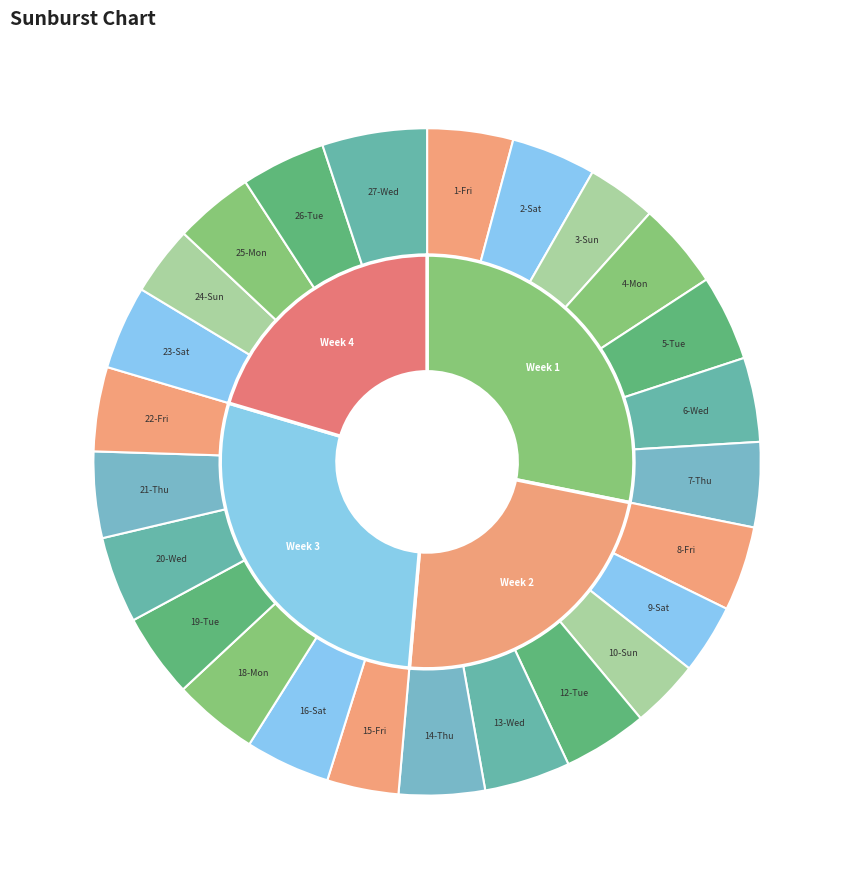

The 15-Fri slice represents 1% of the pie. True or false?

False